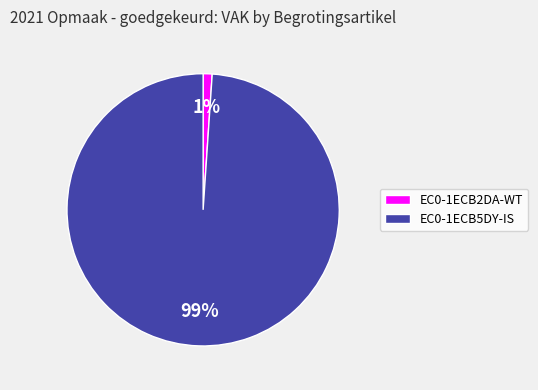

Is it true that EC0-1ECB2DA-WT is 9% of the pie?

False